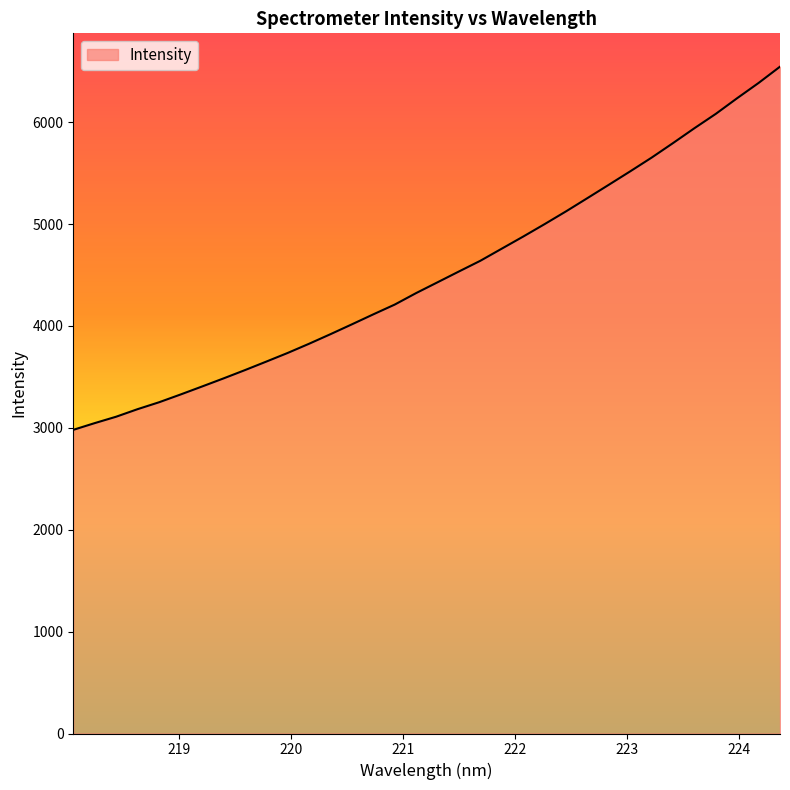

What is the maximum value shown in the chart?

6544.0